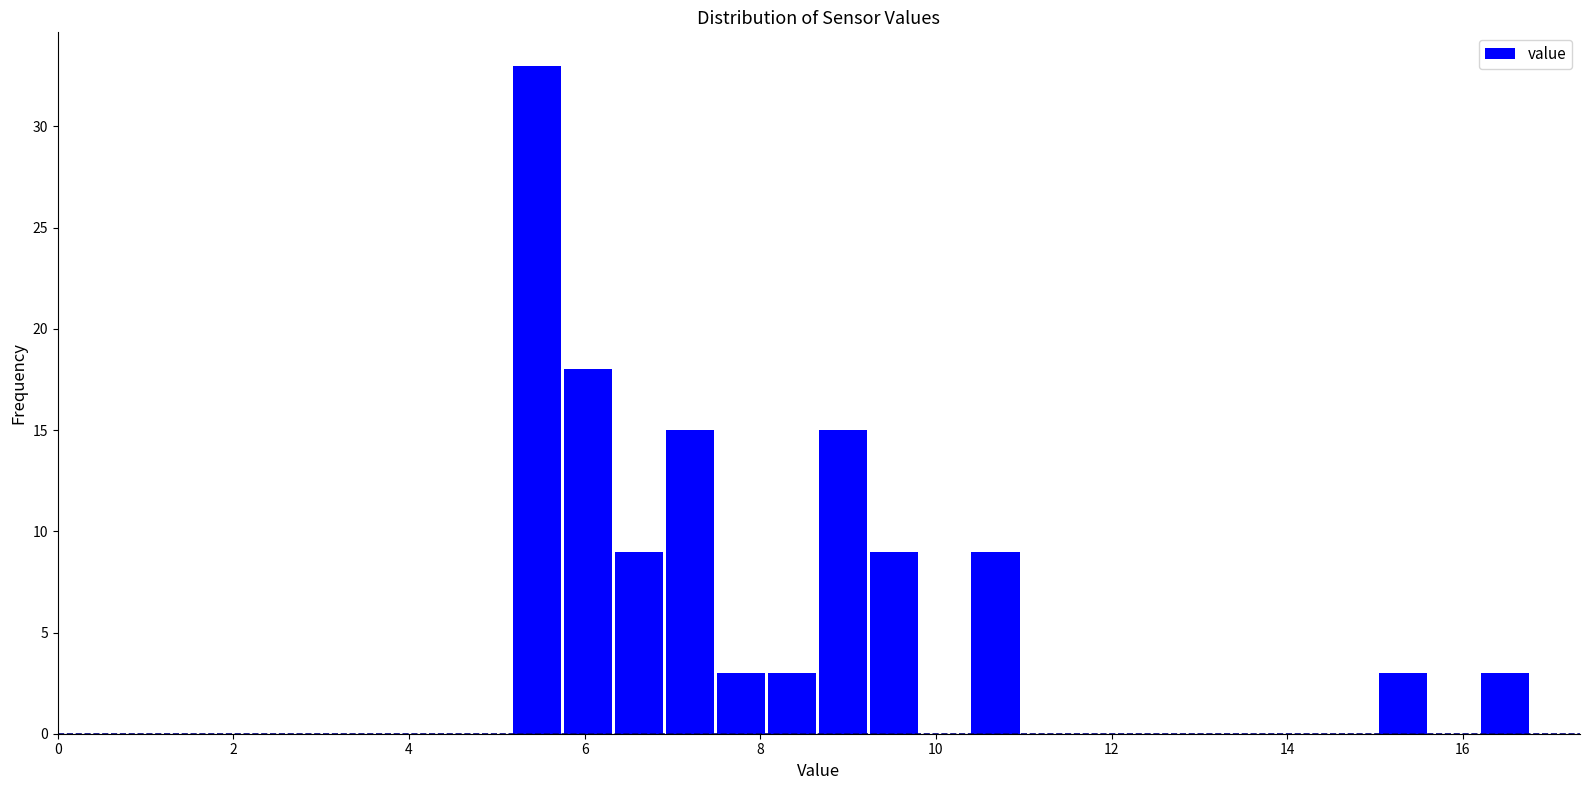

Around what value on the x-axis is the tallest bar? Give the approximate position of its centre, as read against the axis.

5.4